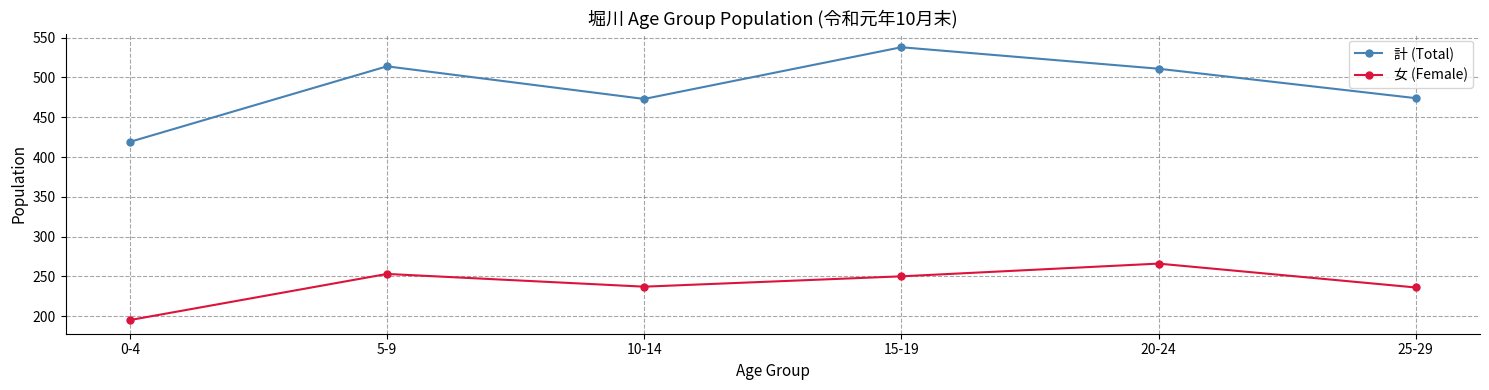

List the series in order of their overall mean, highest first.

計 (Total), 女 (Female)